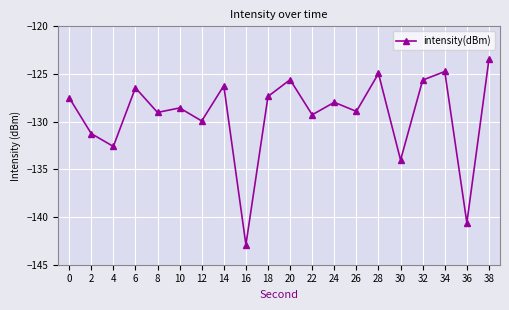

What is the value of the 2nd point from the left?

-131.2